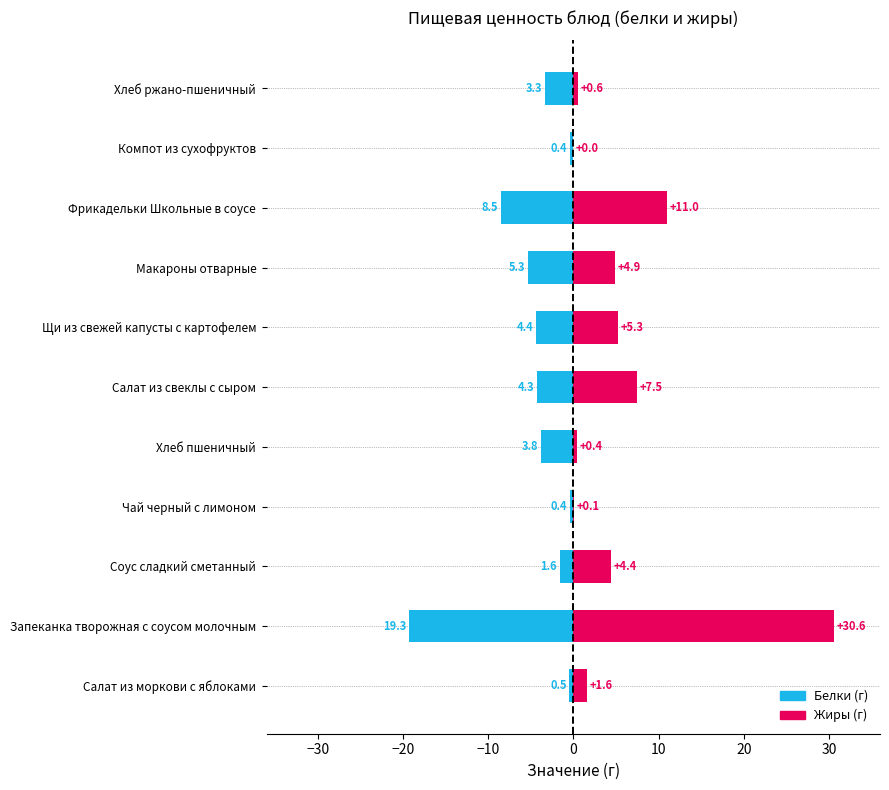

What is the minimum value for Белки?

-19.3